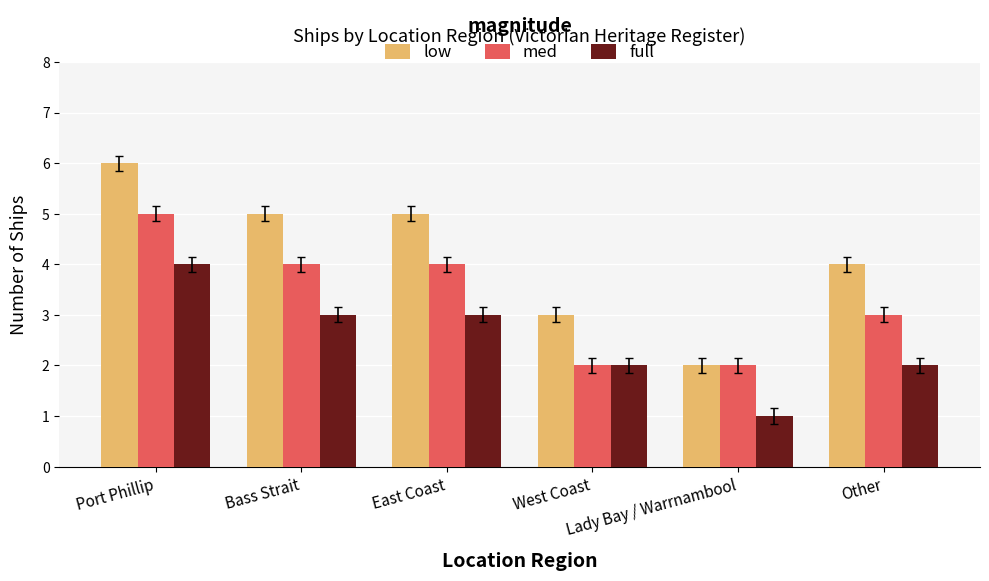

What is the difference between the maximum and minimum values in the med series?

3